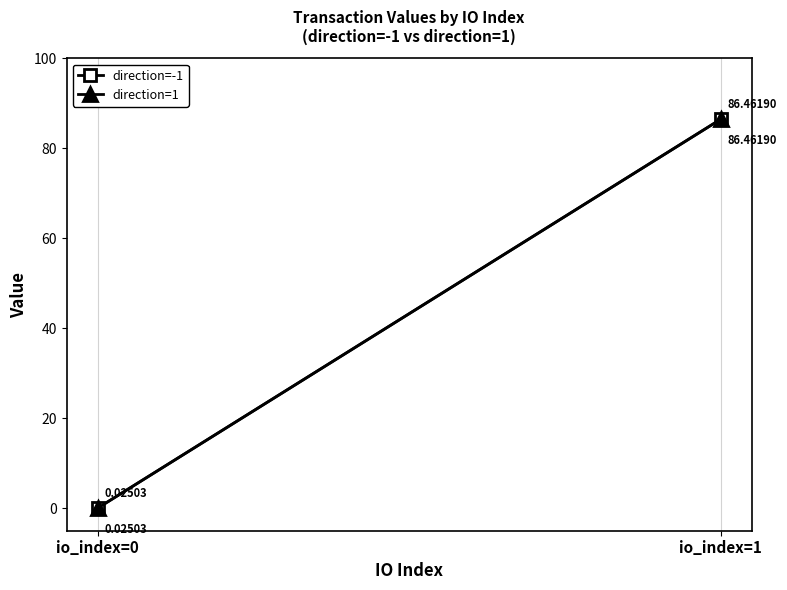

The direction=1 series shows 0.0 at io_index=0. True or false?

True